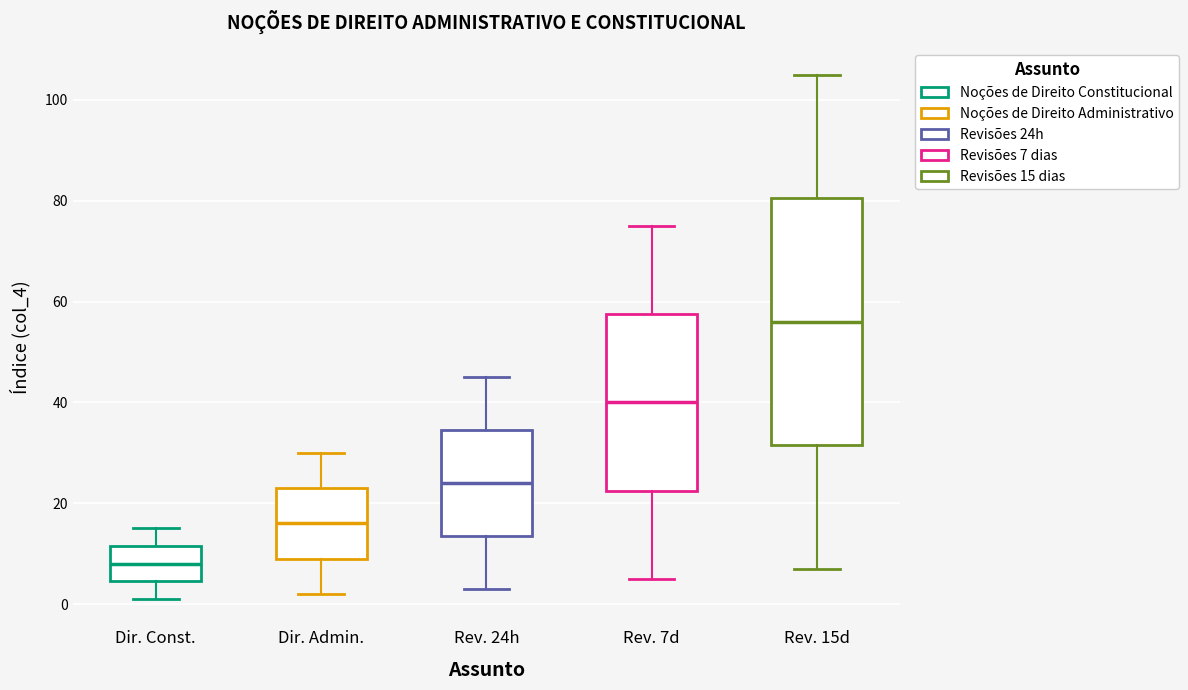

Reading left to right, transcribe this box plot: for each box, give where its median line is, the range the box spans, and where its two whiskers end, as read against the y-axis. The values are not printed on the chart, so give them approximately, as read against the axis.

Dir. Const.: median 8, box 4 to 12, whiskers 2 to 16
Dir. Admin.: median 16, box 10 to 24, whiskers 2 to 30
Rev. 24h: median 24, box 14 to 34, whiskers 4 to 46
Rev. 7d: median 40, box 22 to 58, whiskers 6 to 76
Rev. 15d: median 56, box 32 to 80, whiskers 8 to 106